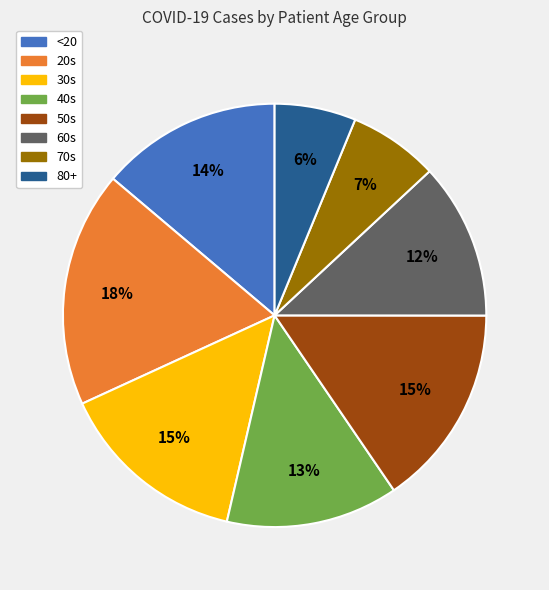

Is <20 the majority of the pie?

No